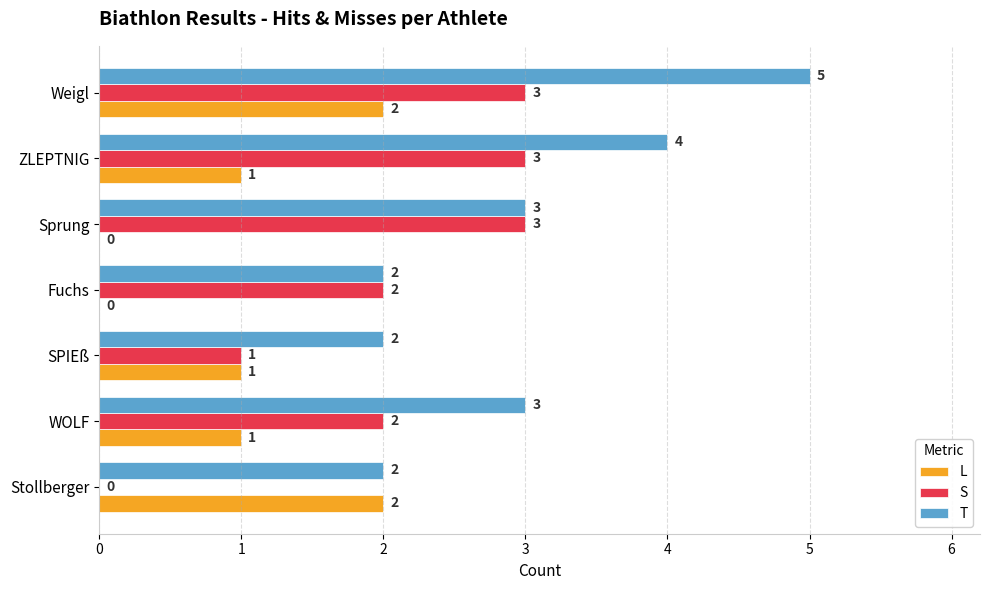

How many positive values does the S series have?

6